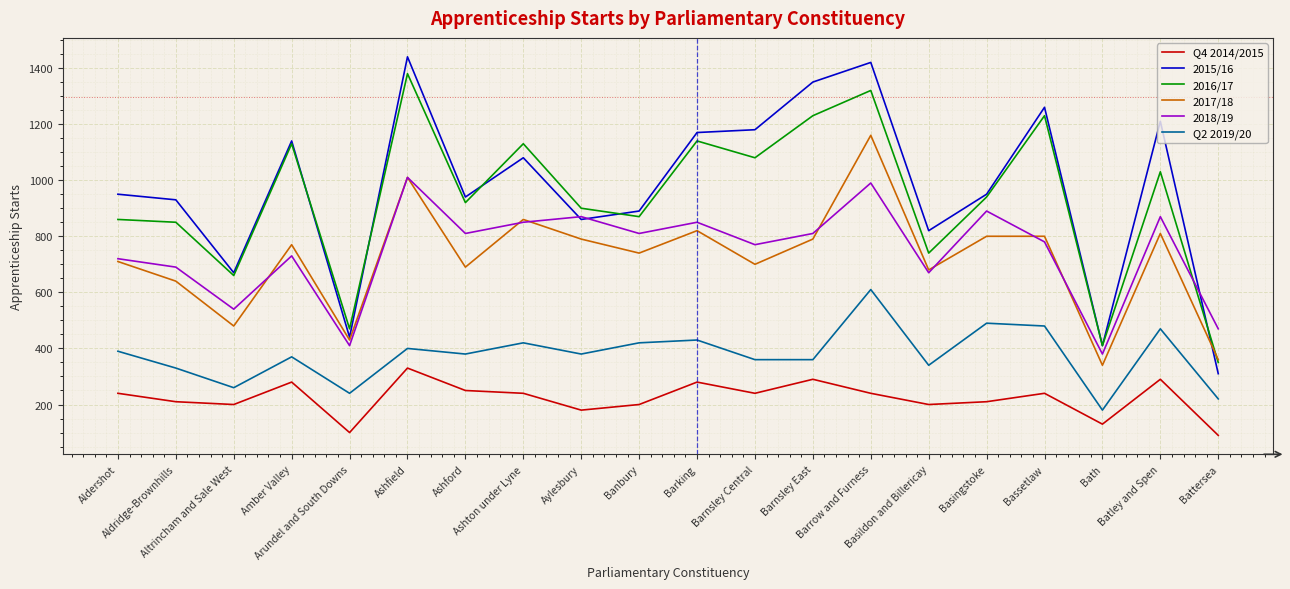

Reading left to right, transcribe all the data shown in this chart.

Q4 2014/2015: Aldershot=240	Aldridge-Brownhills=210	Altrincham and Sale West=200	Amber Valley=280	Arundel and South Downs=100	Ashfield=330	Ashford=250	Ashton under Lyne=240	Aylesbury=180	Banbury=200	Barking=280	Barnsley Central=240	Barnsley East=290	Barrow and Furness=240	Basildon and Billericay=200	Basingstoke=210	Bassetlaw=240	Bath=130	Batley and Spen=290	Battersea=90
2015/16: Aldershot=950	Aldridge-Brownhills=930	Altrincham and Sale West=670	Amber Valley=1140	Arundel and South Downs=440	Ashfield=1440	Ashford=940	Ashton under Lyne=1080	Aylesbury=860	Banbury=890	Barking=1170	Barnsley Central=1180	Barnsley East=1350	Barrow and Furness=1420	Basildon and Billericay=820	Basingstoke=950	Bassetlaw=1260	Bath=410	Batley and Spen=1210	Battersea=310
2016/17: Aldershot=860	Aldridge-Brownhills=850	Altrincham and Sale West=660	Amber Valley=1130	Arundel and South Downs=470	Ashfield=1380	Ashford=920	Ashton under Lyne=1130	Aylesbury=900	Banbury=870	Barking=1140	Barnsley Central=1080	Barnsley East=1230	Barrow and Furness=1320	Basildon and Billericay=740	Basingstoke=940	Bassetlaw=1230	Bath=410	Batley and Spen=1030	Battersea=350
2017/18: Aldershot=710	Aldridge-Brownhills=640	Altrincham and Sale West=480	Amber Valley=770	Arundel and South Downs=430	Ashfield=1010	Ashford=690	Ashton under Lyne=860	Aylesbury=790	Banbury=740	Barking=820	Barnsley Central=700	Barnsley East=790	Barrow and Furness=1160	Basildon and Billericay=680	Basingstoke=800	Bassetlaw=800	Bath=340	Batley and Spen=810	Battersea=360
2018/19: Aldershot=720	Aldridge-Brownhills=690	Altrincham and Sale West=540	Amber Valley=730	Arundel and South Downs=410	Ashfield=1010	Ashford=810	Ashton under Lyne=850	Aylesbury=870	Banbury=810	Barking=850	Barnsley Central=770	Barnsley East=810	Barrow and Furness=990	Basildon and Billericay=670	Basingstoke=890	Bassetlaw=780	Bath=380	Batley and Spen=870	Battersea=470
Q2 2019/20: Aldershot=390	Aldridge-Brownhills=330	Altrincham and Sale West=260	Amber Valley=370	Arundel and South Downs=240	Ashfield=400	Ashford=380	Ashton under Lyne=420	Aylesbury=380	Banbury=420	Barking=430	Barnsley Central=360	Barnsley East=360	Barrow and Furness=610	Basildon and Billericay=340	Basingstoke=490	Bassetlaw=480	Bath=180	Batley and Spen=470	Battersea=220